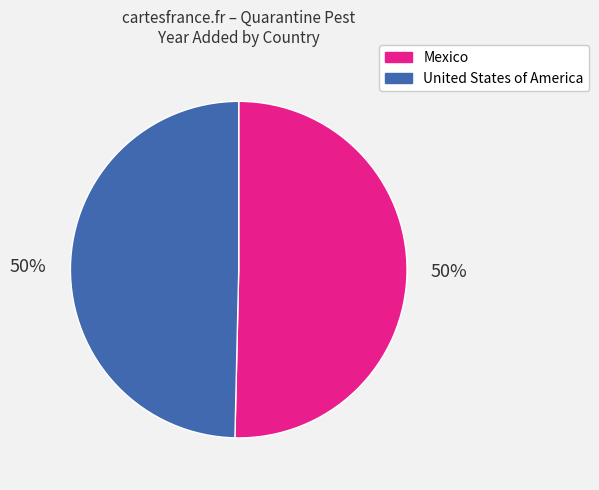

True or false: Mexico accounts for 50% of the total.

True